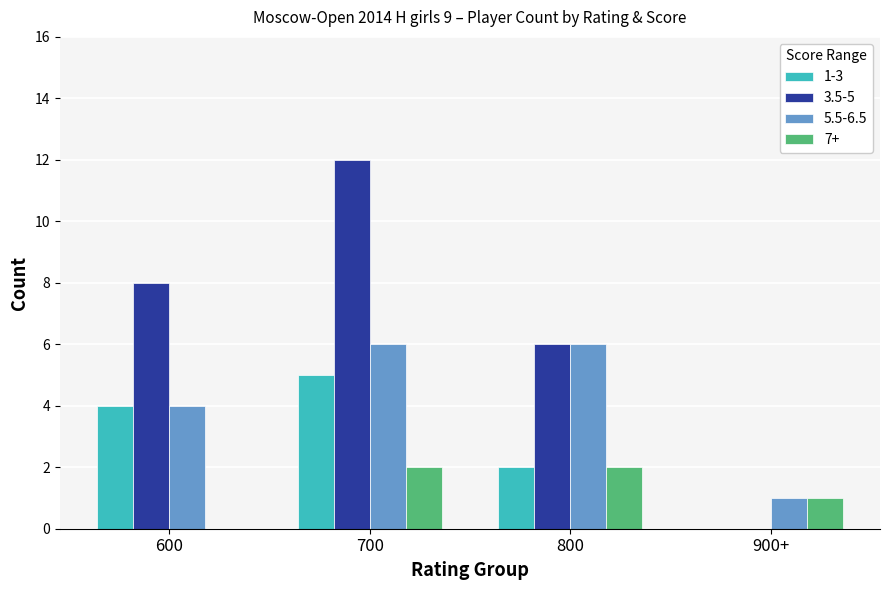

Is the value of 1-3 at 600 greater than the value of 5.5-6.5 at 800?

No